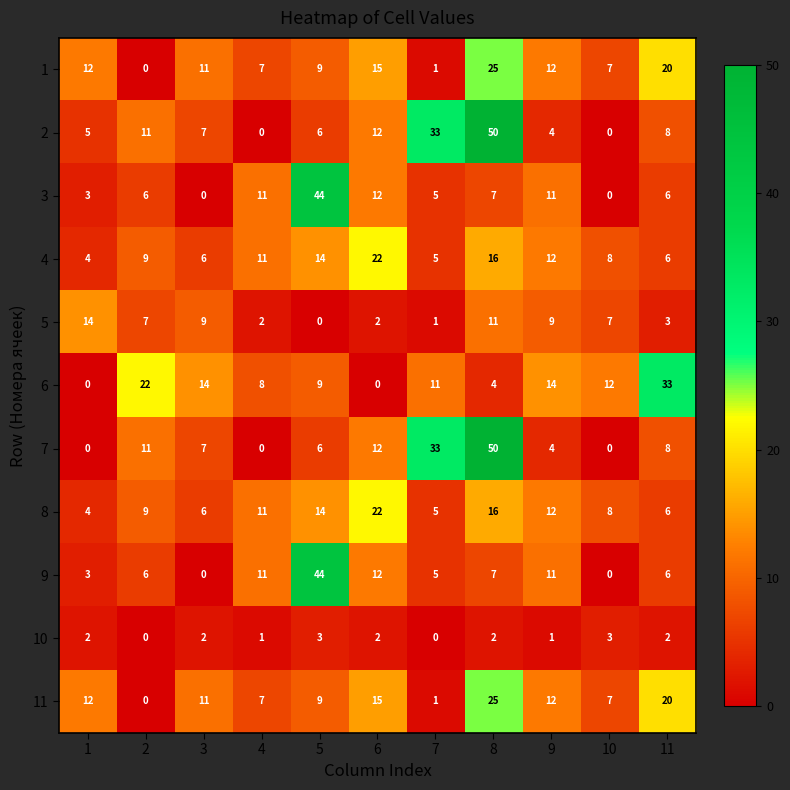

Count the number of data series in this chart.

11